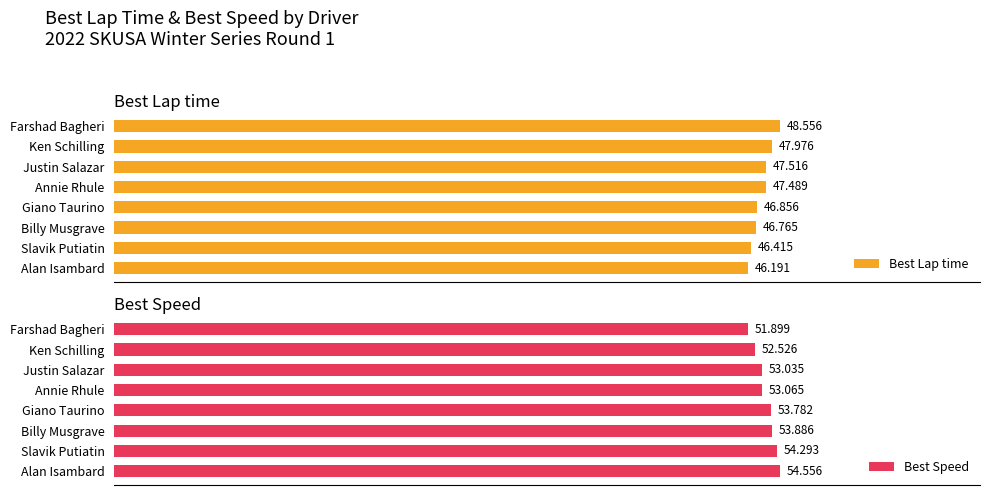

List the series in order of their peak value, lowest first.

Best Lap time, Best Speed